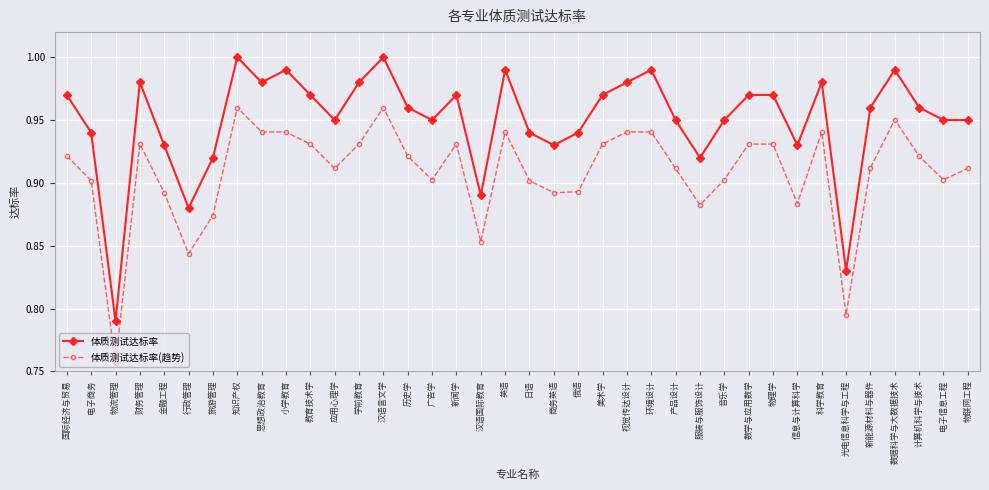

Rank the series by their maximum value, from highest to lowest.

体质测试达标率, 体质测试达标率(趋势)